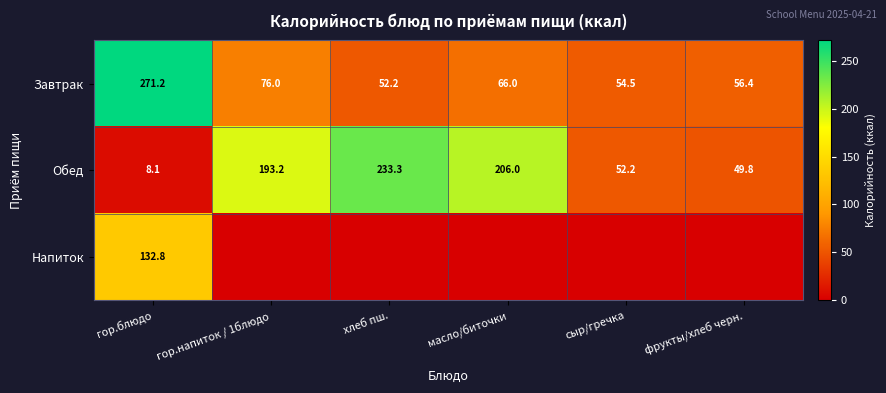

Rank the categories by Завтрак value from highest to lowest.

гор.блюдо, гор.напиток / 1блюдо, масло/биточки, фрукты/хлеб черн., сыр/гречка, хлеб пш.